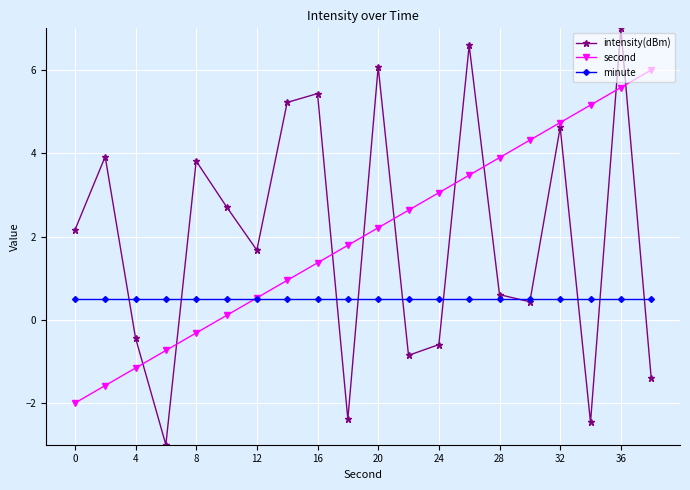

What is the highest value of the intensity(dBm) series?

7.0